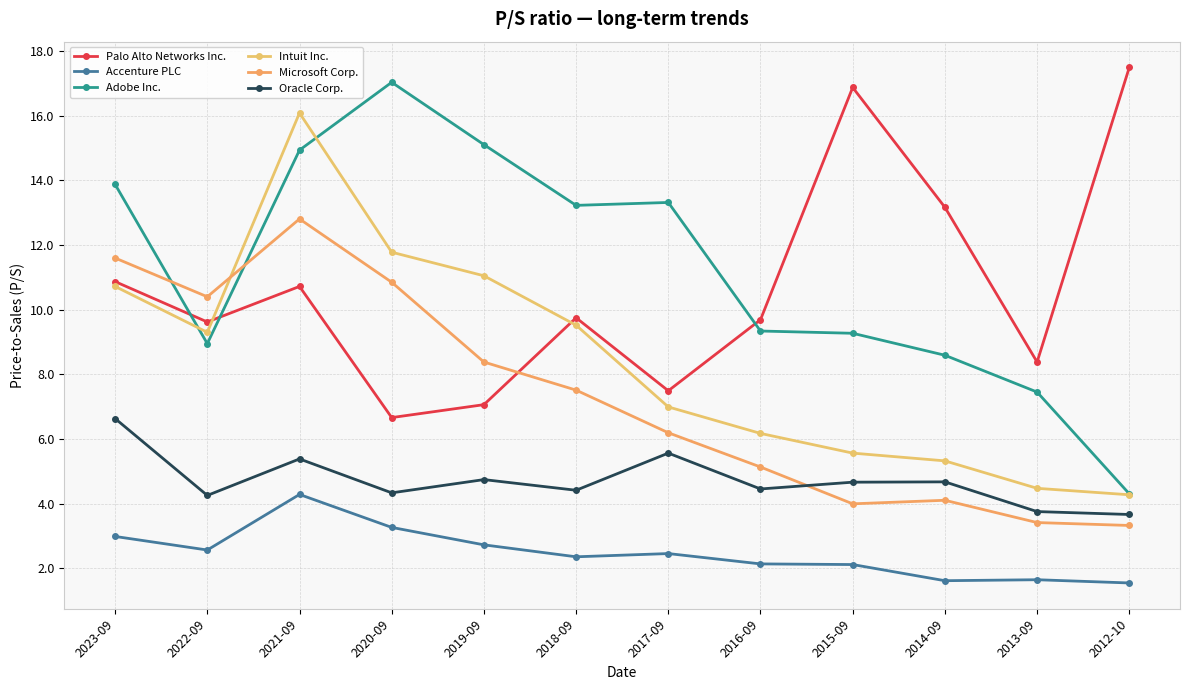

True or false: Adobe Inc. and Oracle Corp. cross at least once.

False